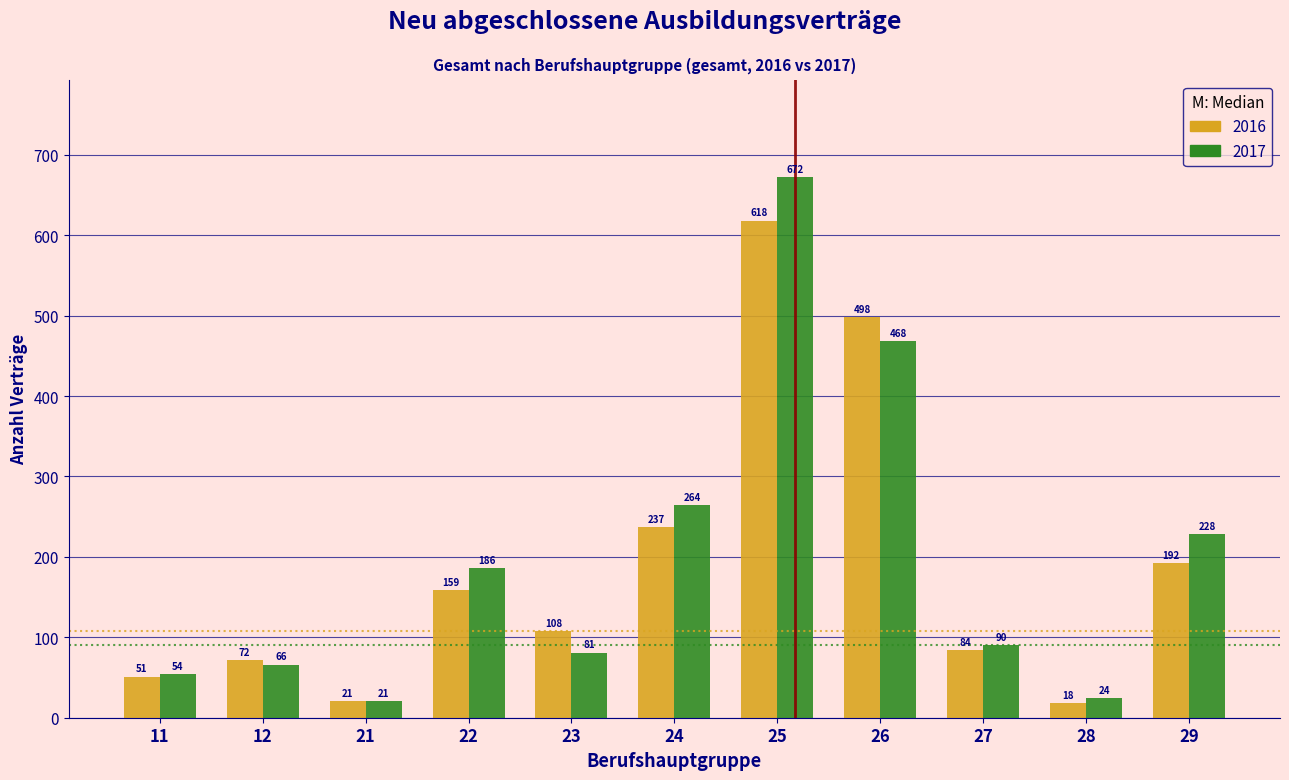

Reading left to right, extract all data points from this chart.

2016: 51	72	21	159	108	237	618	498	84	18	192
2017: 54	66	21	186	81	264	672	468	90	24	228